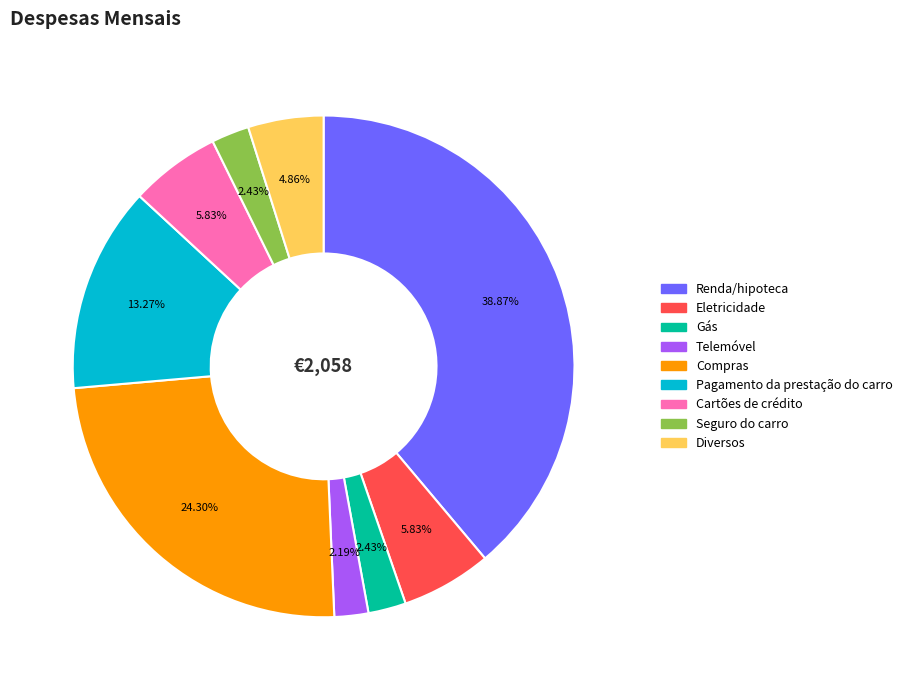

Which category has the biggest portion of the pie?

Renda/hipoteca